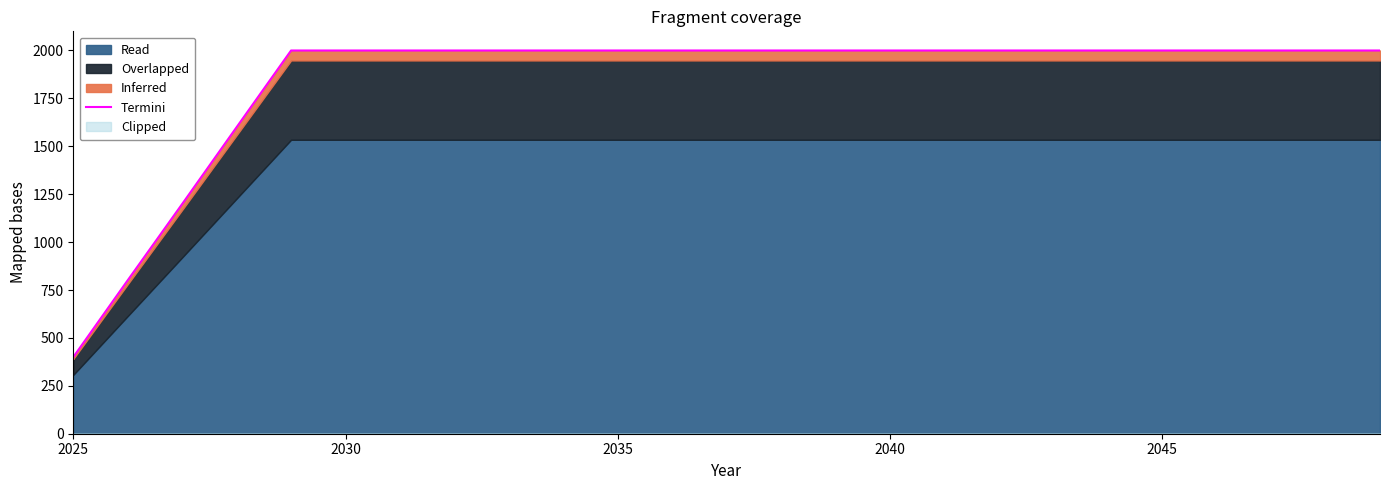

Which category has the lowest value across all series?

2025